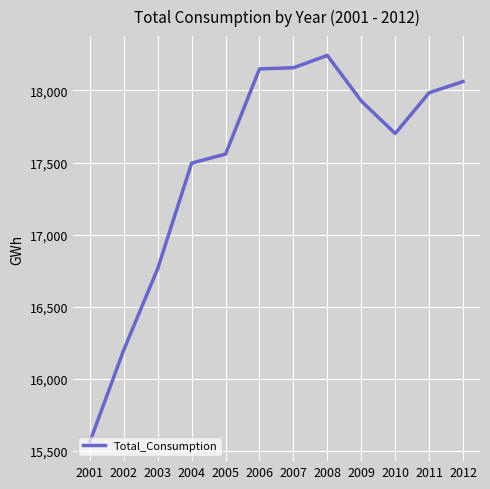

The chart shows a value of 23080.7 at 2004. True or false?

False